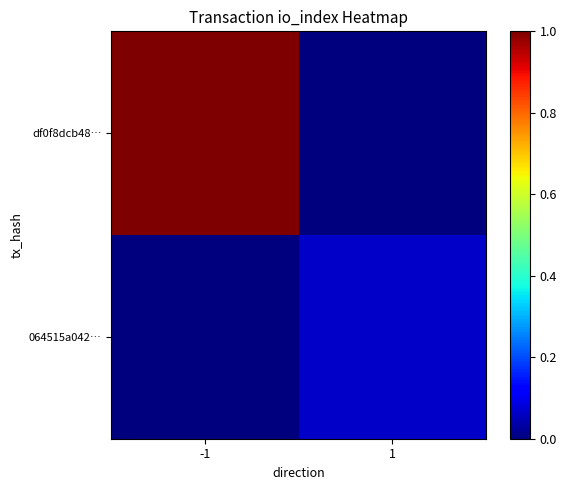

Between -1 and 1, which series saw the biggest shift?

df0f8dcb48…